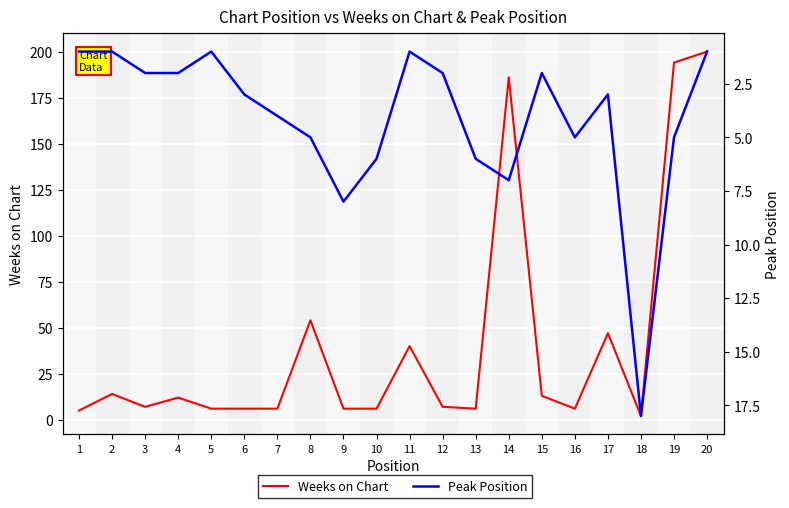

At which category does Peak Position reach its first local peak?

9